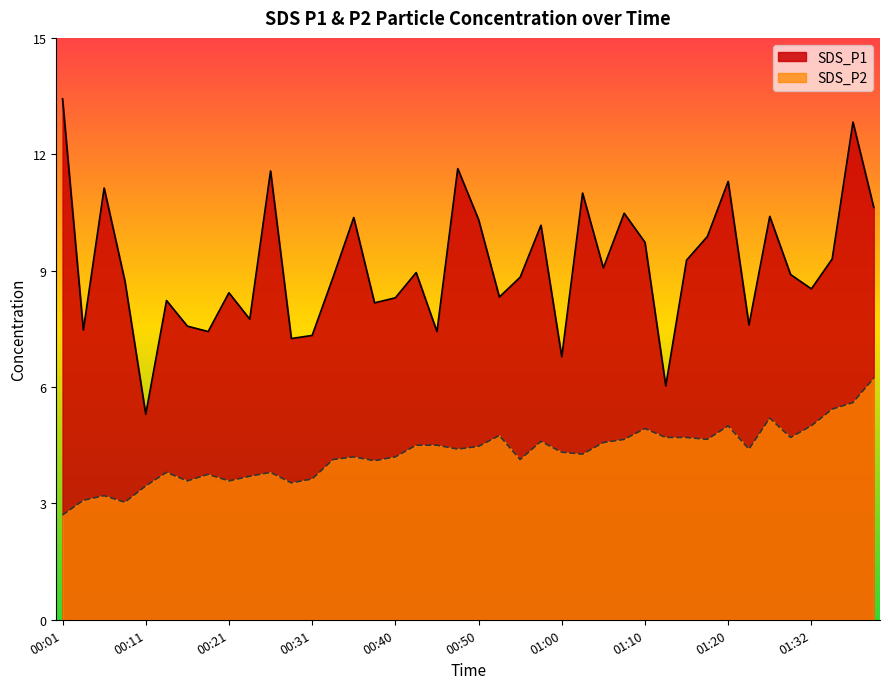

What is the difference between the SDS_P2 values at 00:55 and 00:50?

0.3